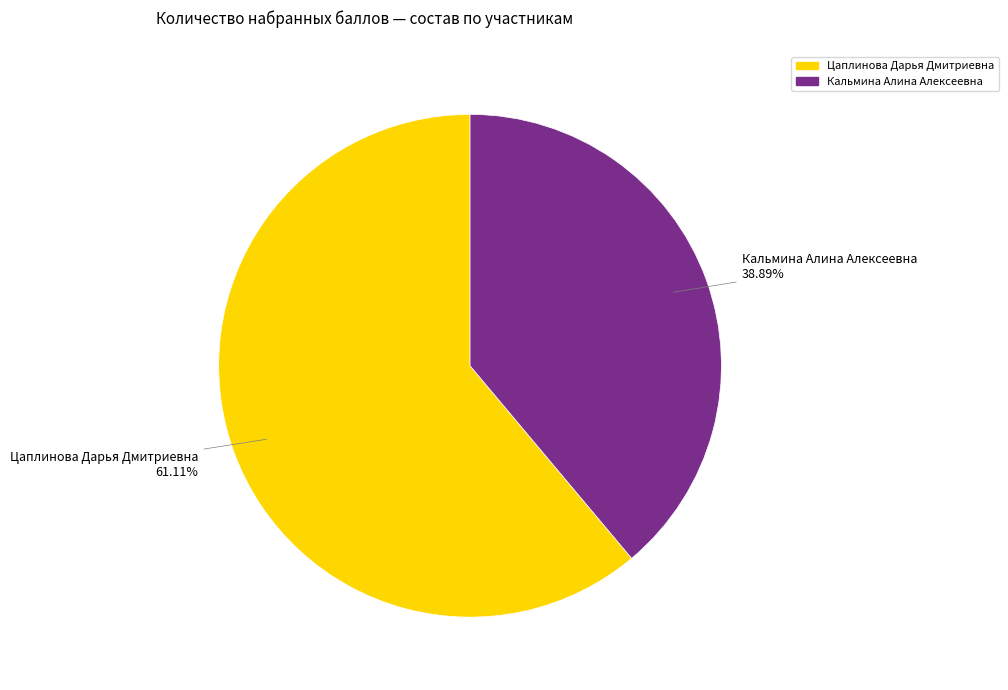

What is the largest slice in the pie chart?

Цаплинова Дарья Дмитриевна